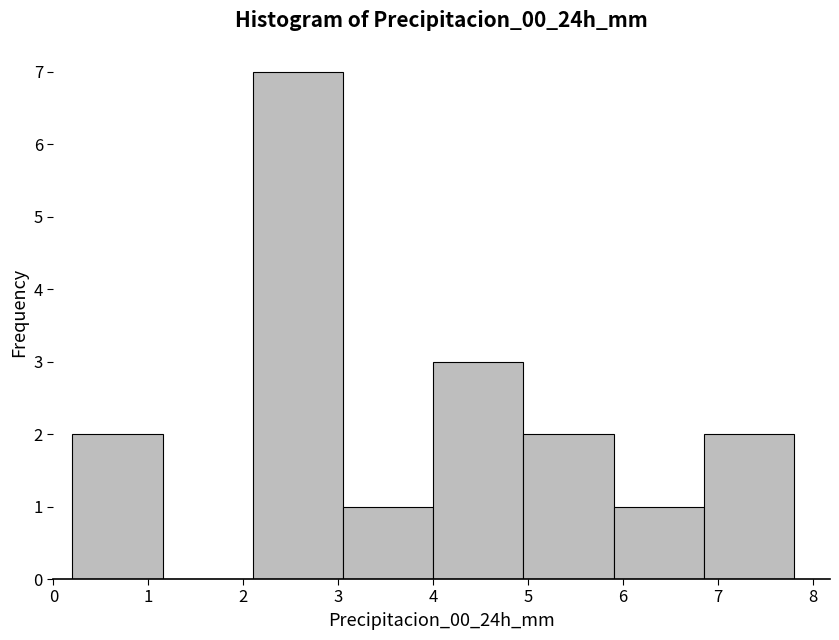

Reading left to right, transcribe this chart: for each bar, give the range it covers on the x-axis and its height. Neither the bar edges nor the heights are printed on the chart, so give them approximately, as read against the axes.

0.20 to 1.15: 2
1.15 to 2.10: 0
2.10 to 3.05: 7
3.05 to 4.00: 1
4.00 to 4.95: 3
4.95 to 5.90: 2
5.90 to 6.85: 1
6.85 to 7.80: 2